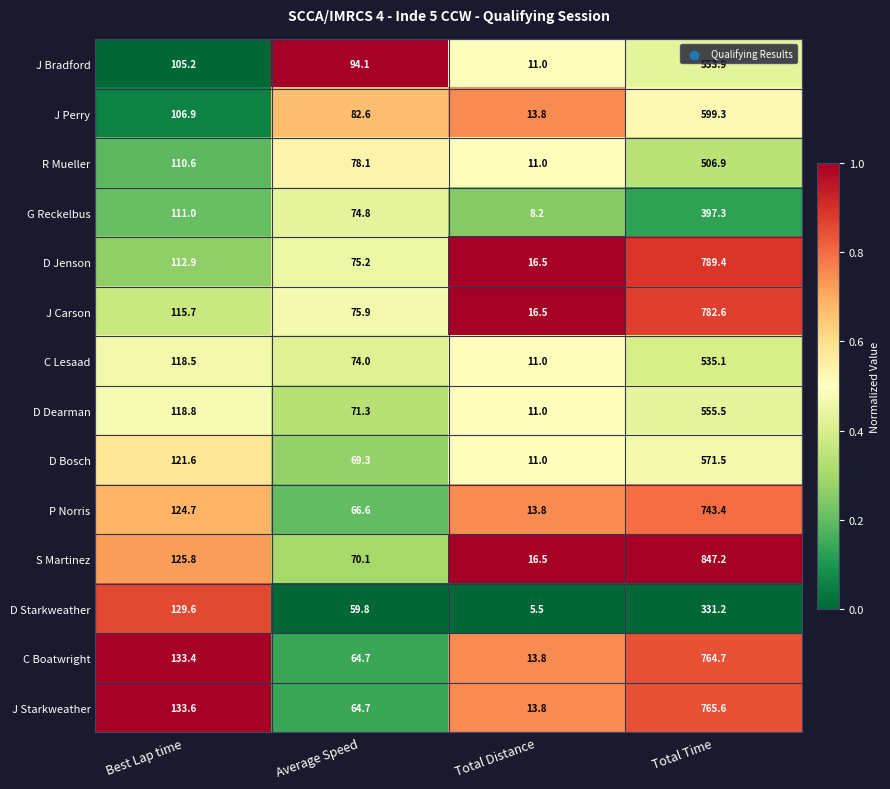

What is the spread (max minus min) of values at Total Time?

516.0